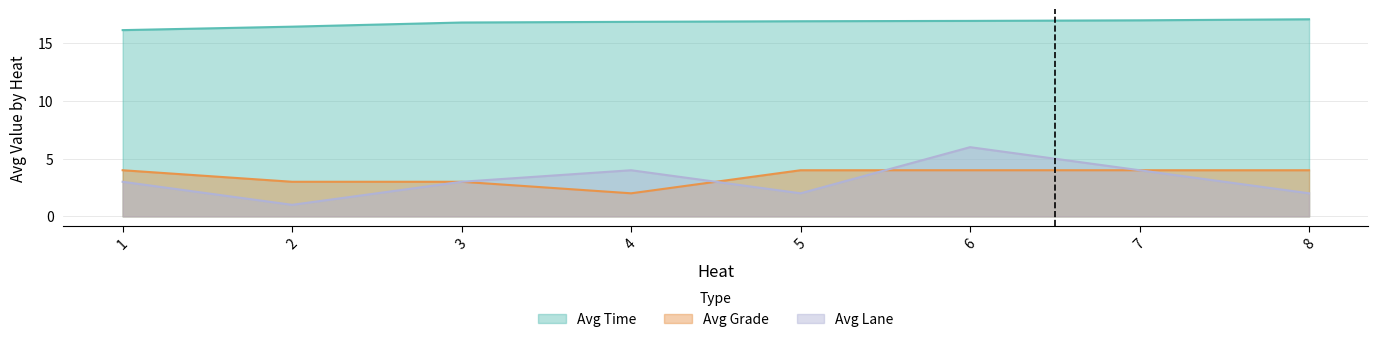

Between 5 and 6, which is larger?

6